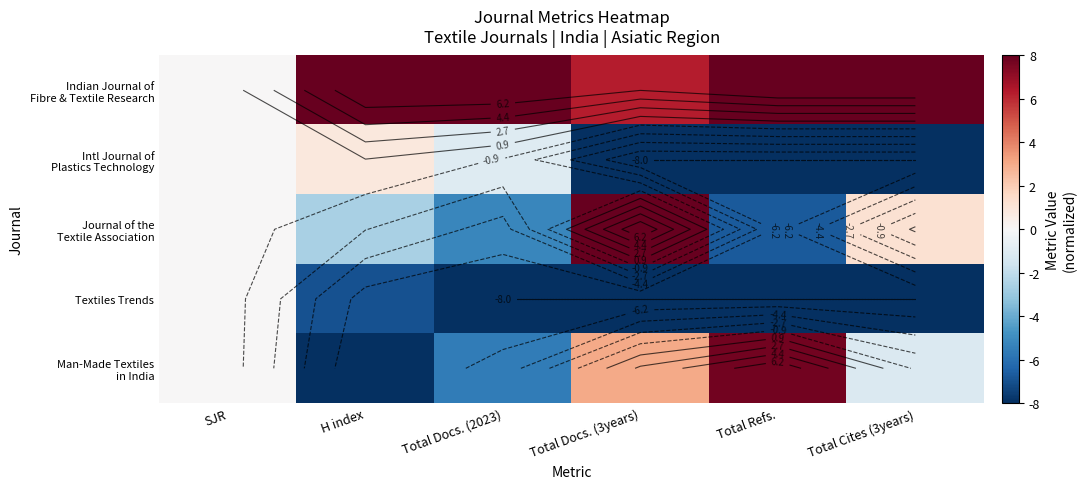

Is the value of Man-Made Textiles in India at SJR greater than the value of Textiles Trends at Total Docs. (3years)?

Yes